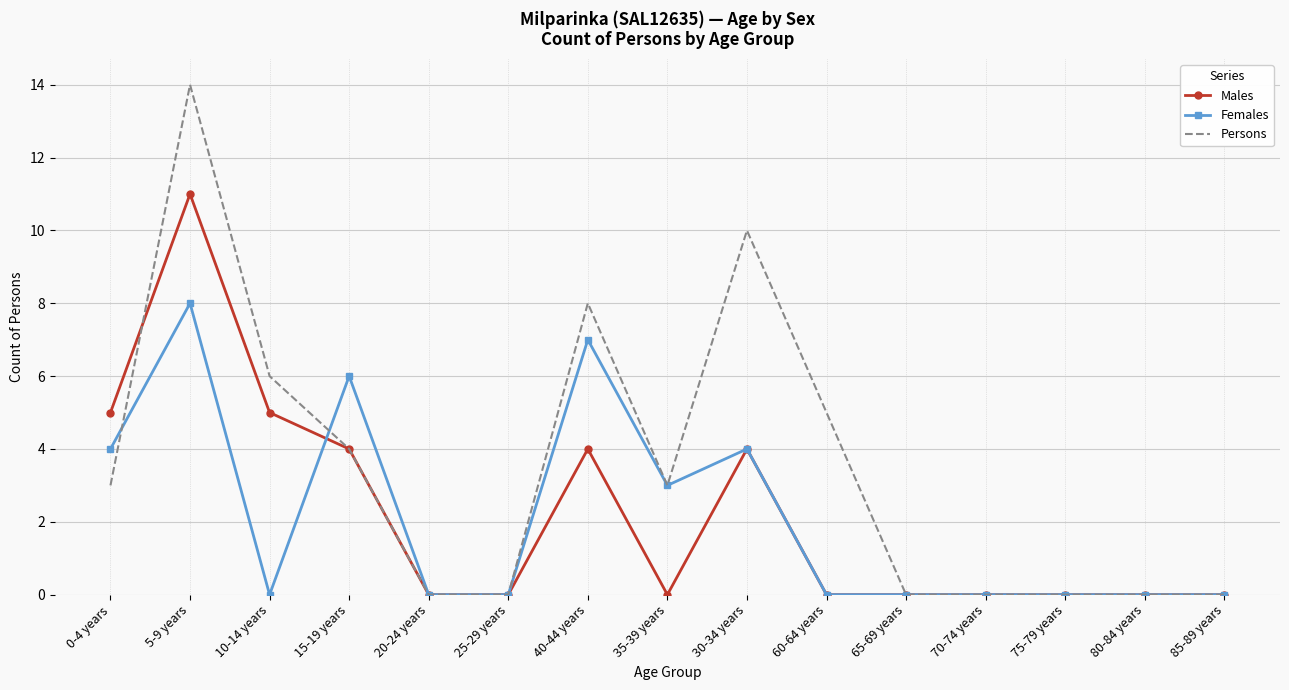

Which series has the largest total across all categories?

Persons